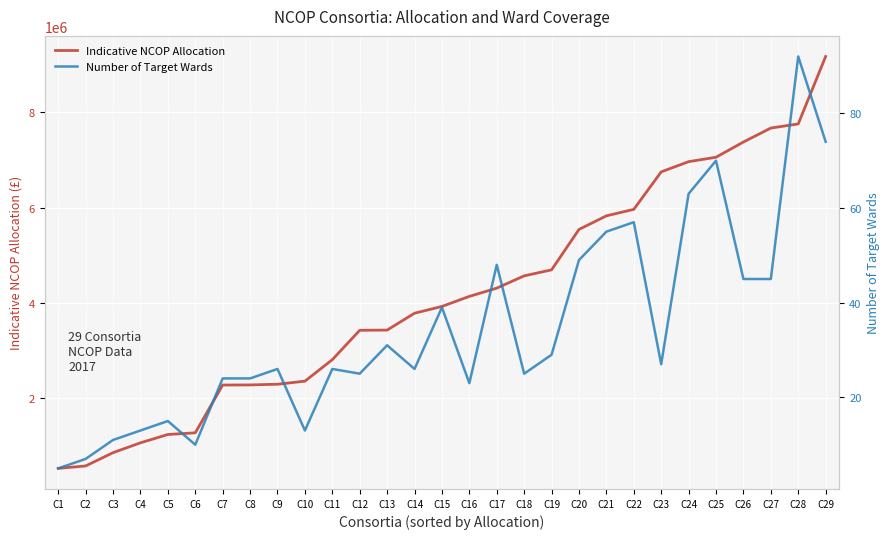

List the series in order of their overall mean, highest first.

Indicative NCOP Allocation, Number of Target Wards